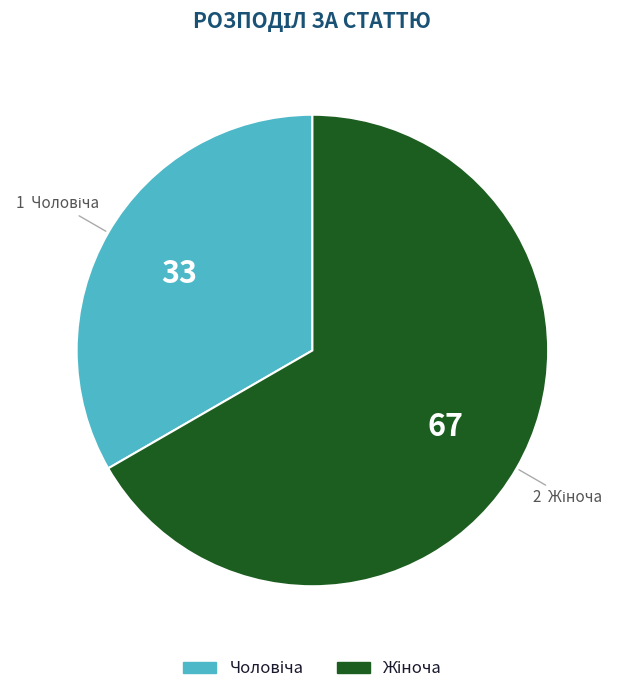

Does any single category account for the majority?

Yes